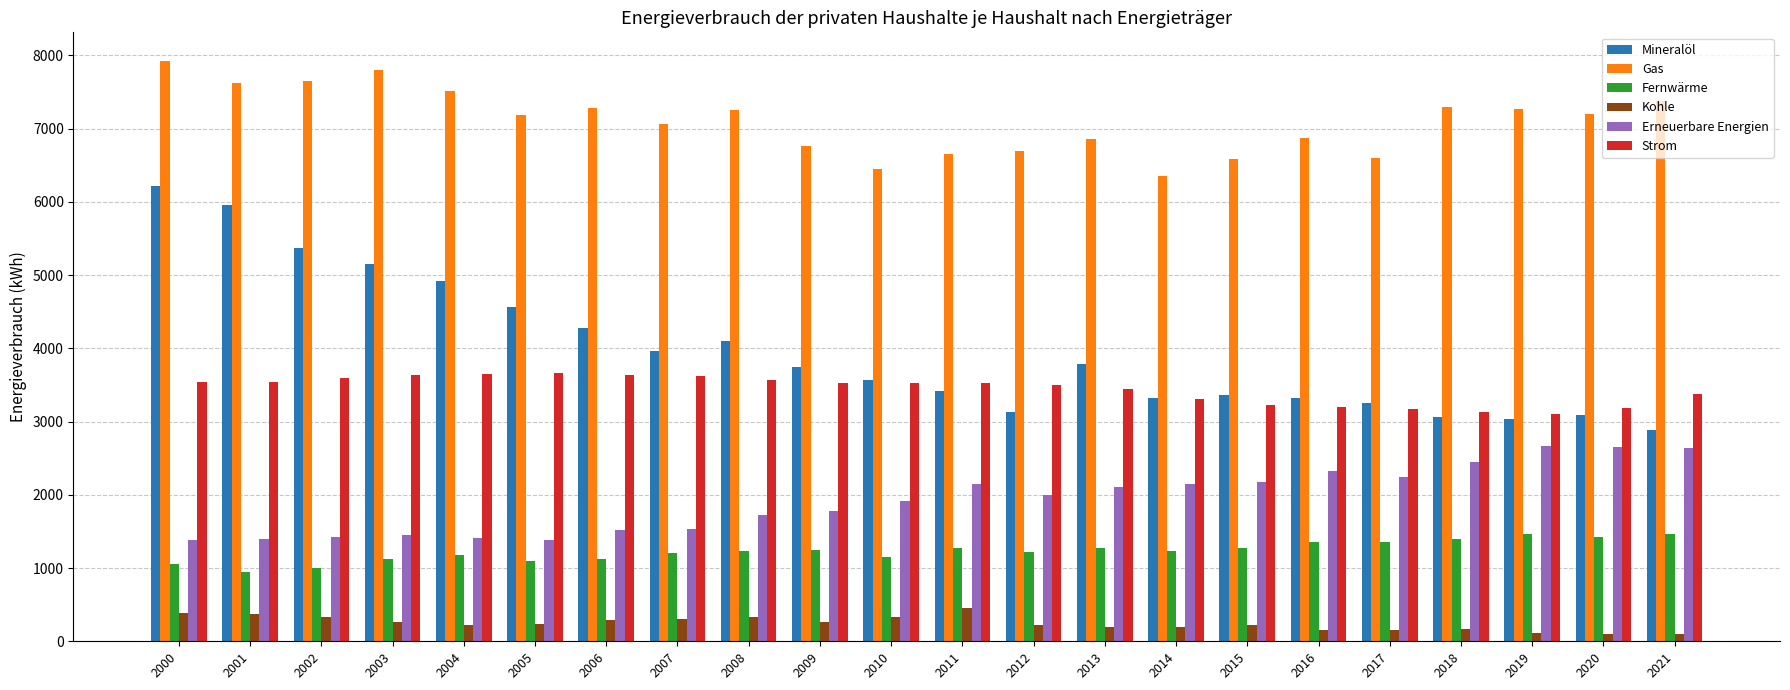

At how many categories does at least one series exceed 313?

22